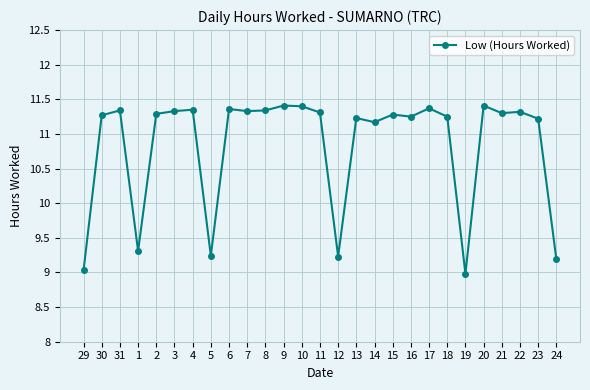

What position from the right is 11?

14